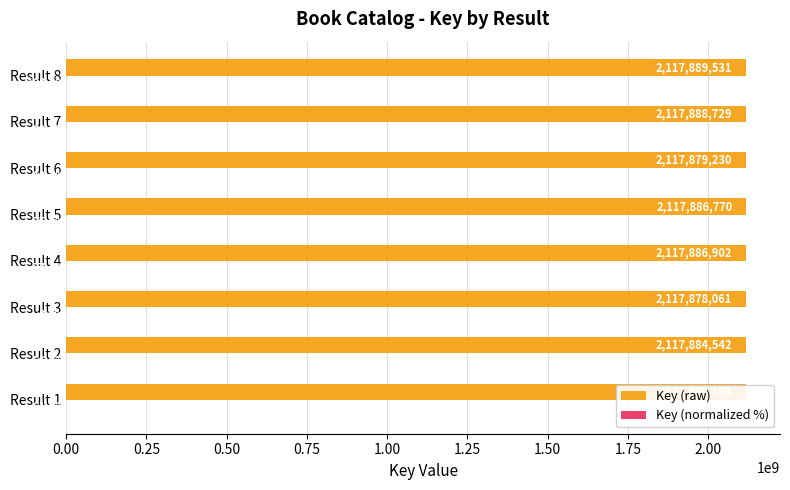

Which series has the largest total across all categories?

Key (raw)